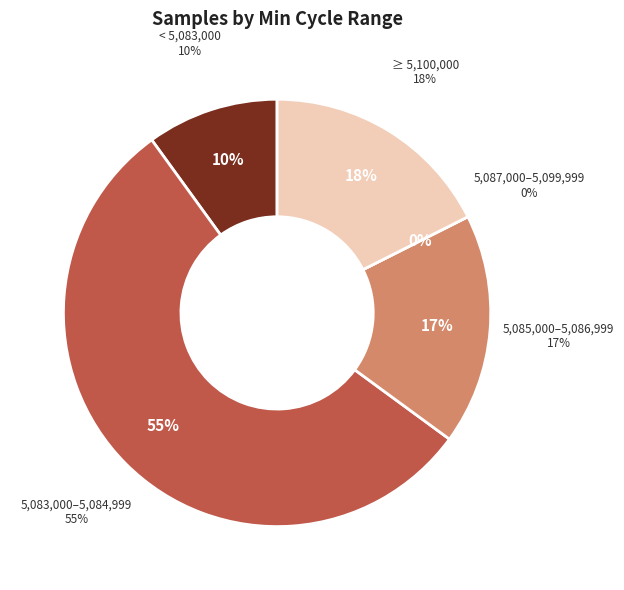

Is it true that 28 is 1% of the pie?

False